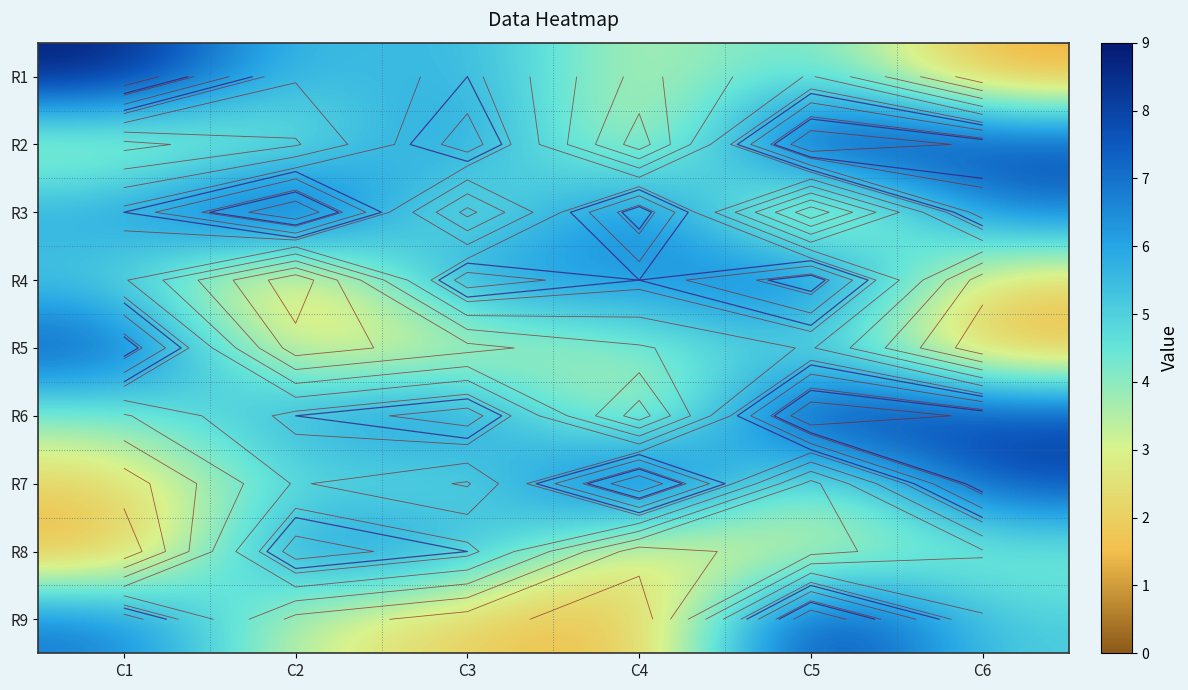

Read the R1 value at C1.

9